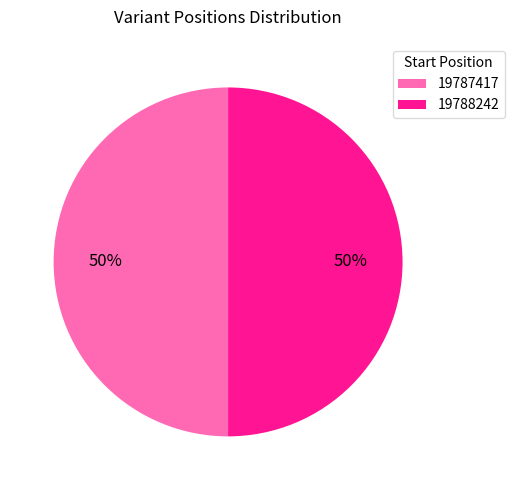

Do 19788242 and 19787417 together represent more than half of the pie?

Yes